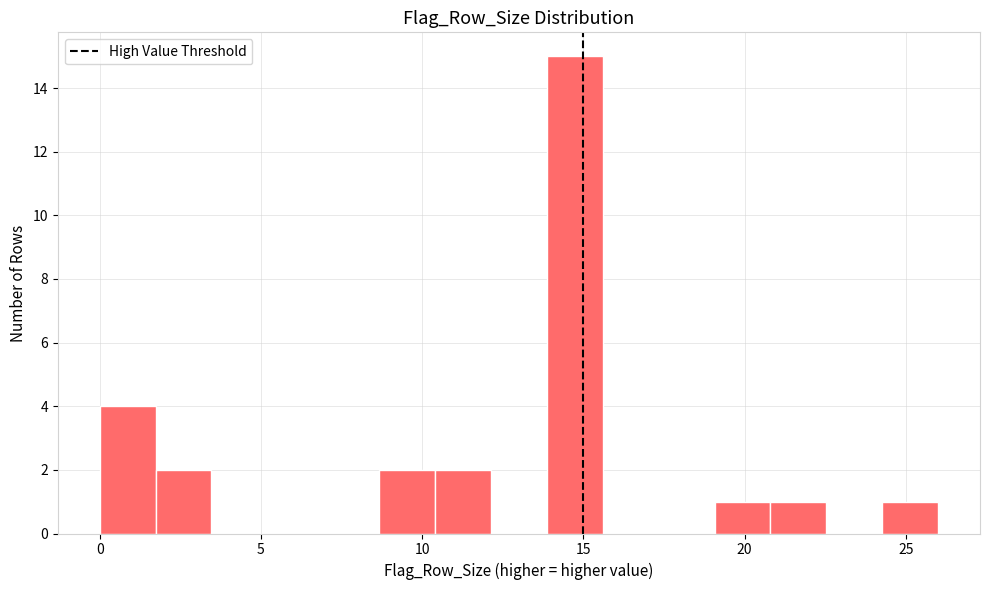

Around what value on the x-axis is the tallest bar? Give the approximate position of its centre, as read against the axis.

14.5